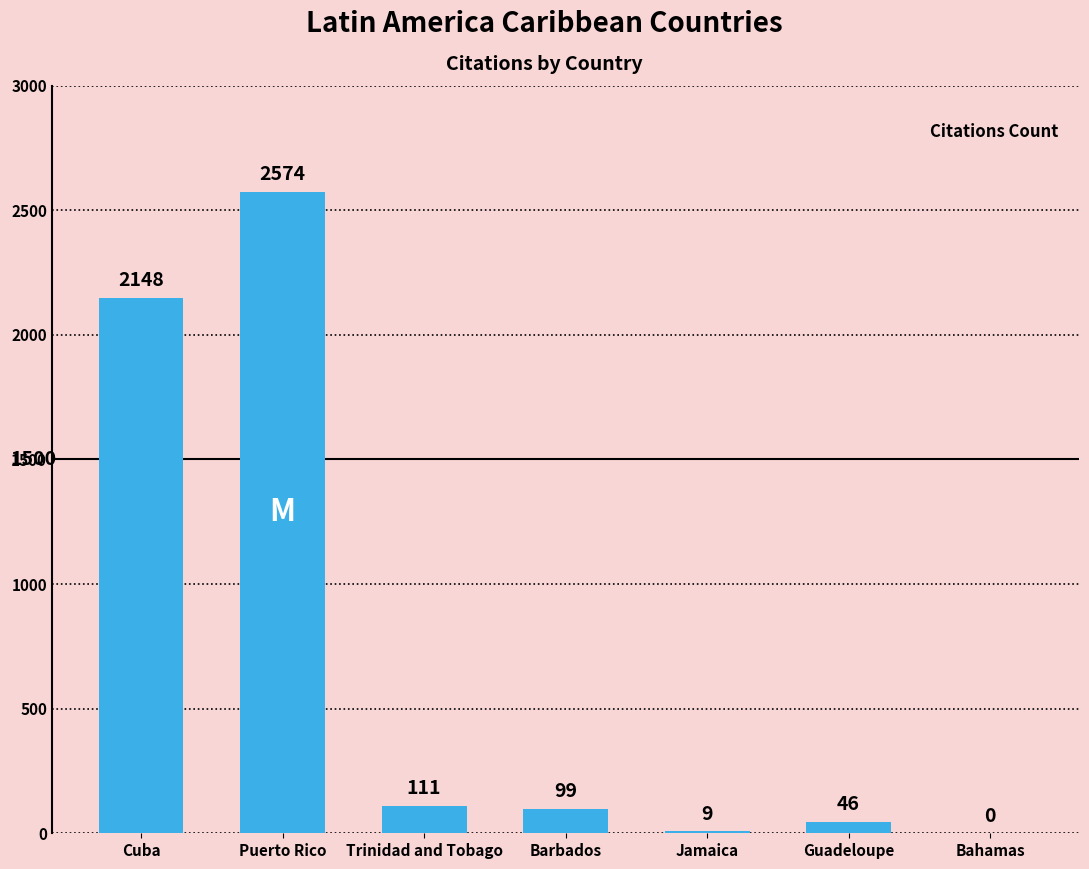

What is the sum of all values?

4987